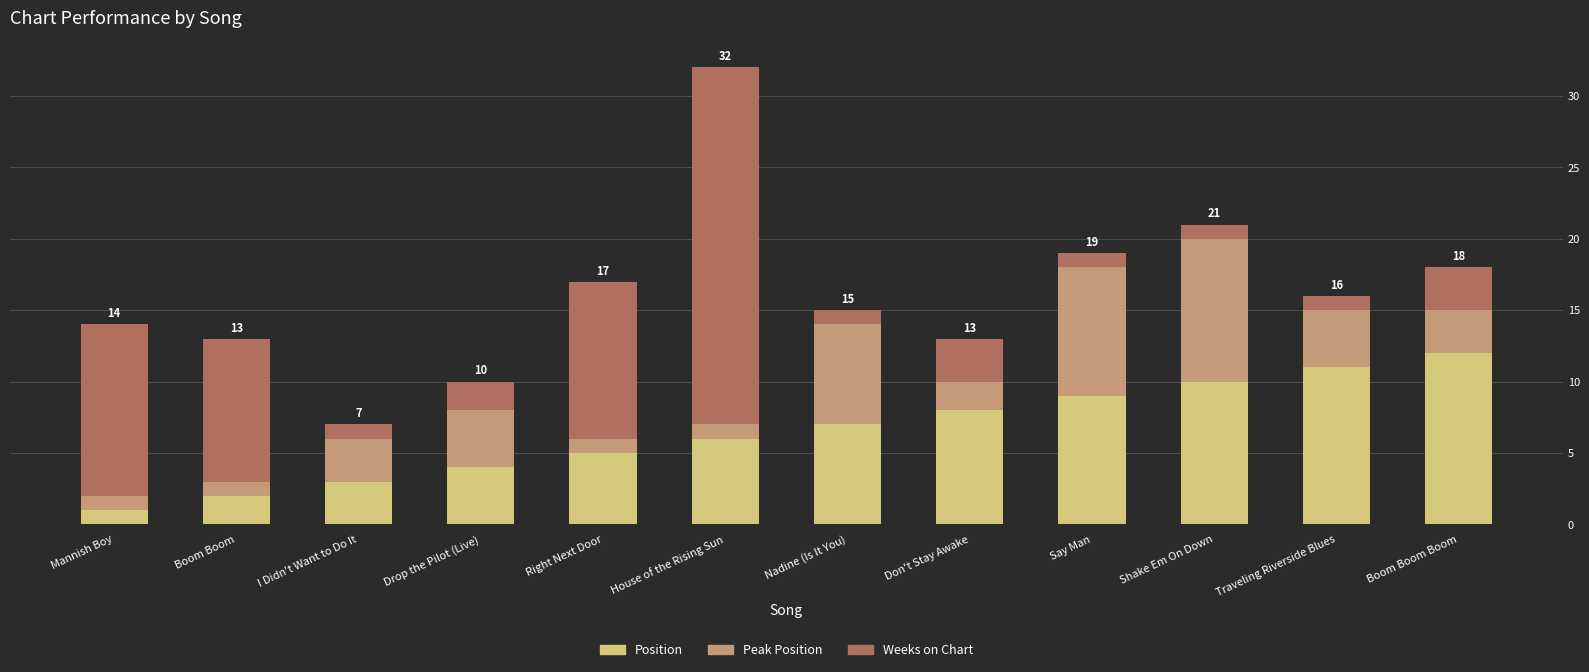

How many bars are there in total?

12